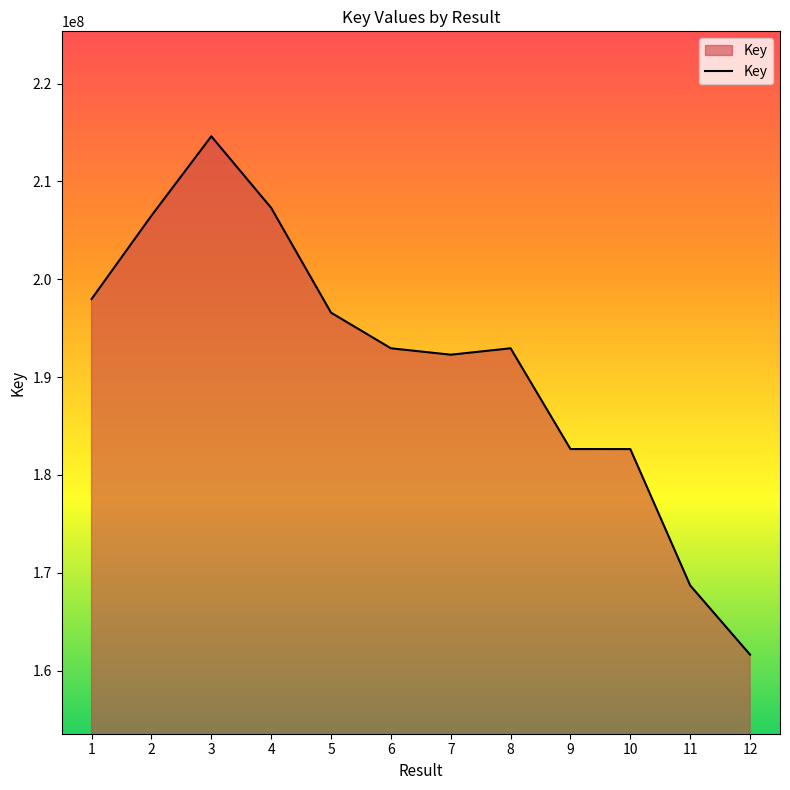

What is the change in value from 8 to 11?

-24240778